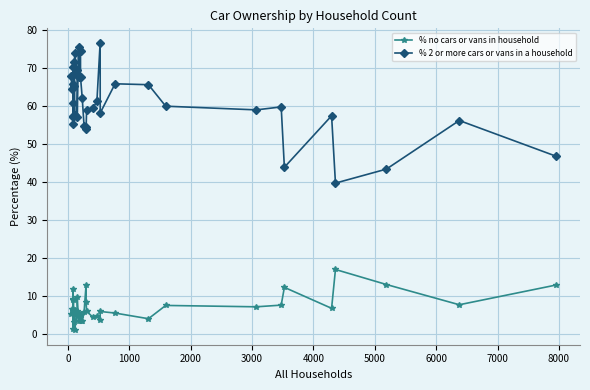

What is the value of the % no cars or vans in household point at the 16th from the left?

9.7